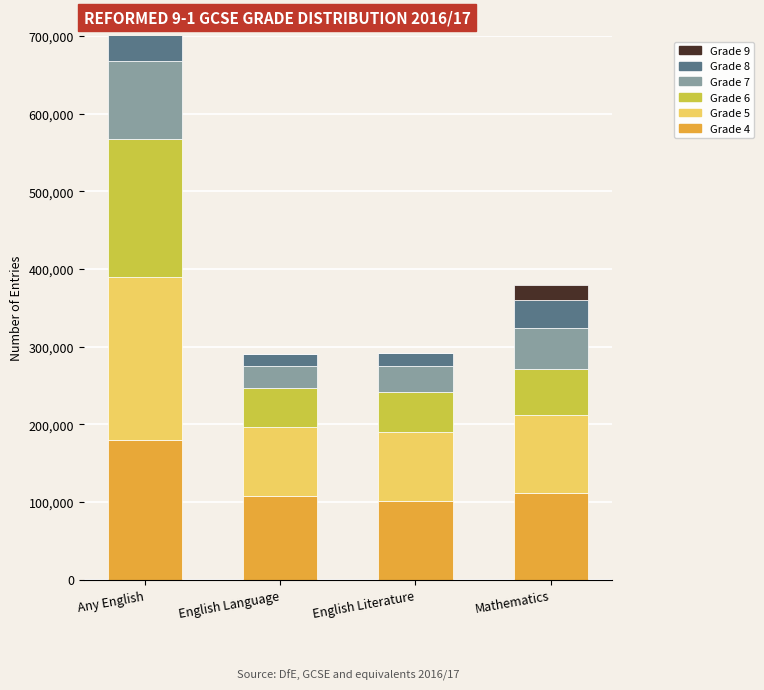

What is the label of the 3rd bar from the left?

English Literature